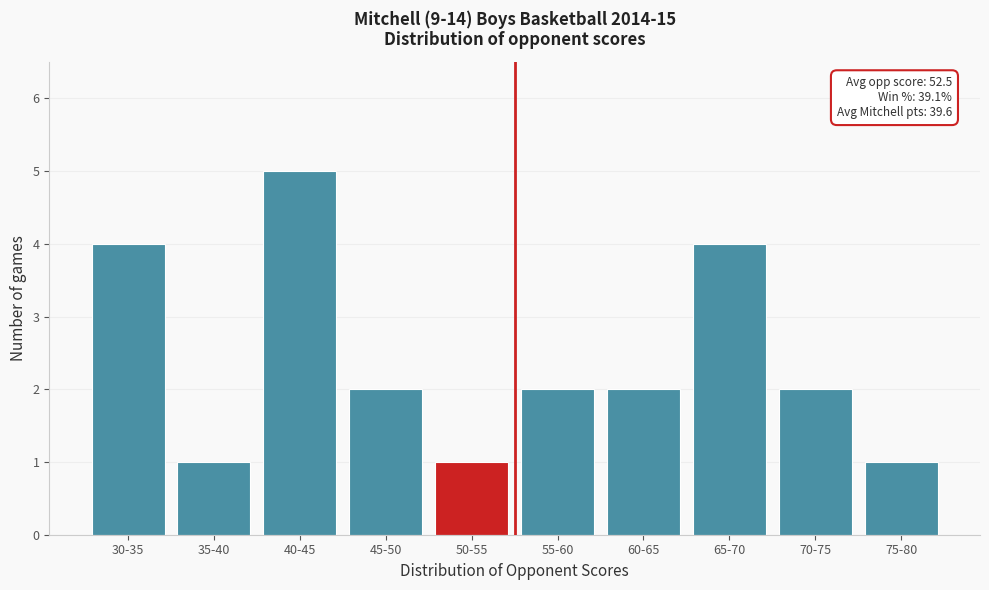

Reading right to left, extract all data points from this chart.

1	2	4	2	2	1	2	5	1	4